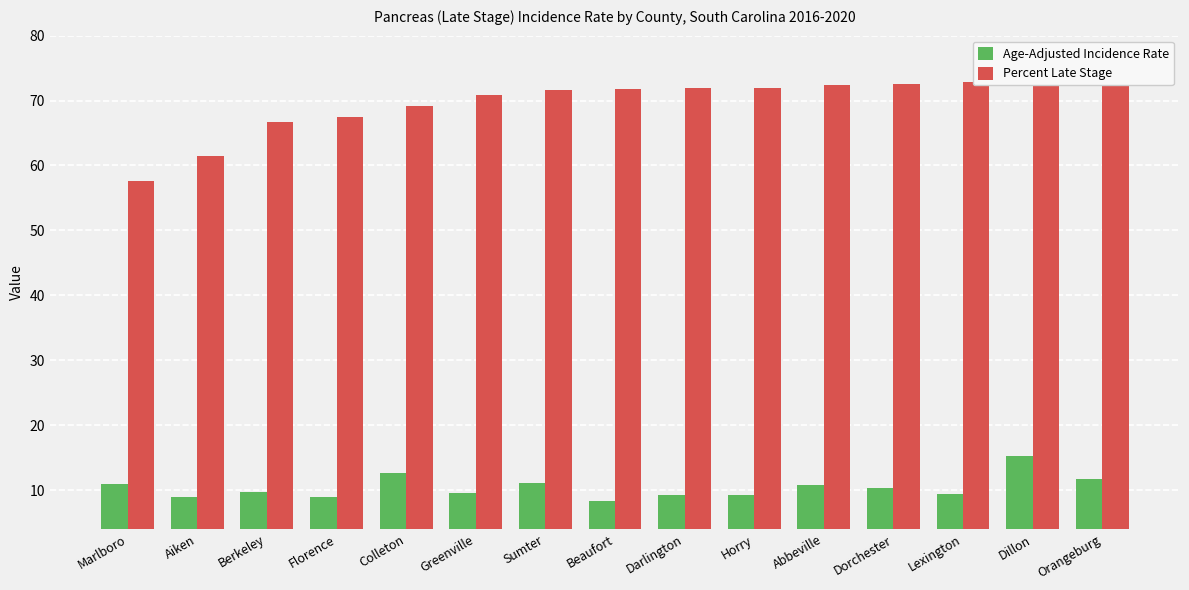

How many data points in Age-Adjusted Incidence Rate are less than 9?

3